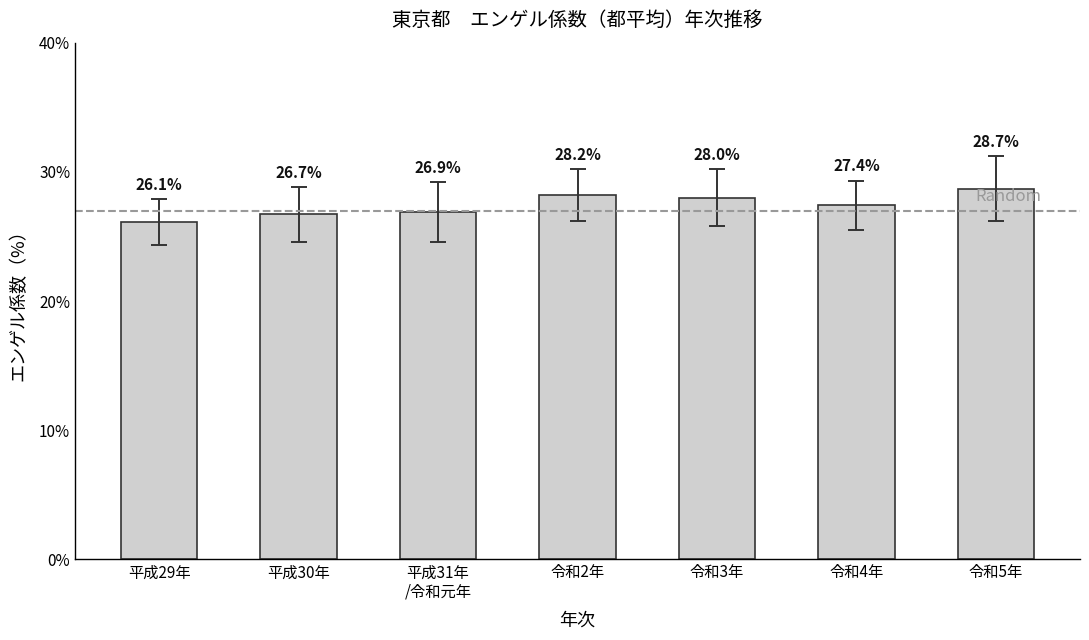

Rank the categories by value from lowest to highest.

平成29年, 平成30年, 平成31年
/令和元年, 令和4年, 令和3年, 令和2年, 令和5年